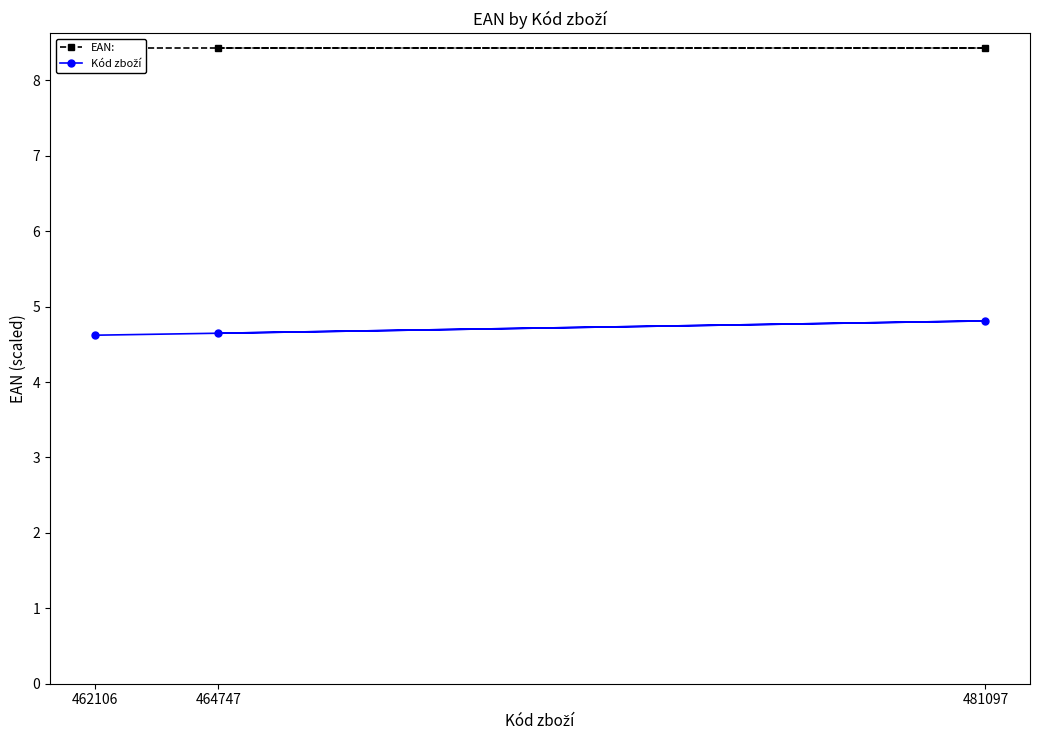

Which series has the largest total across all categories?

EAN: